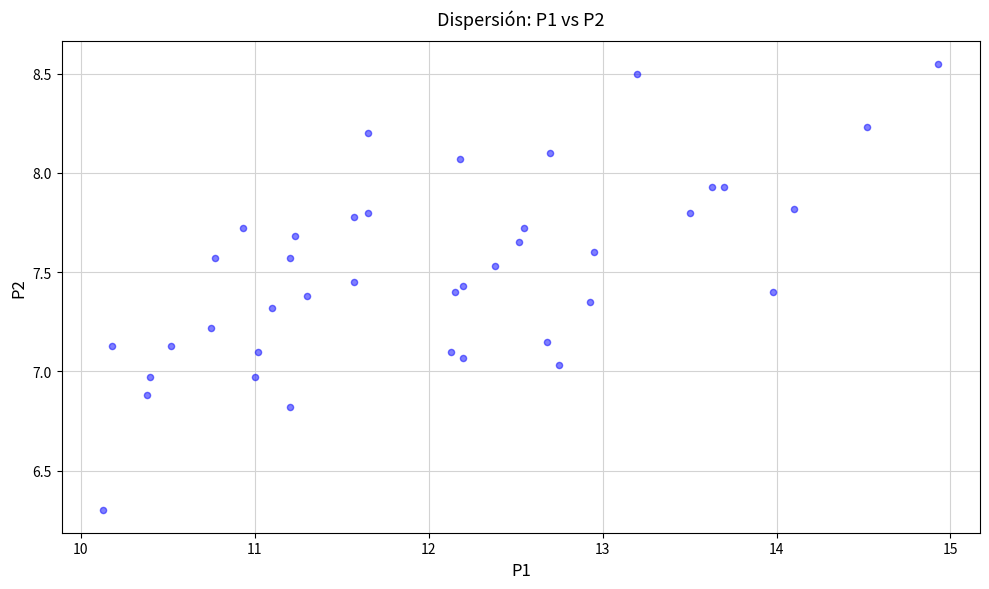

What is the range of X values (max minus min)?

4.8